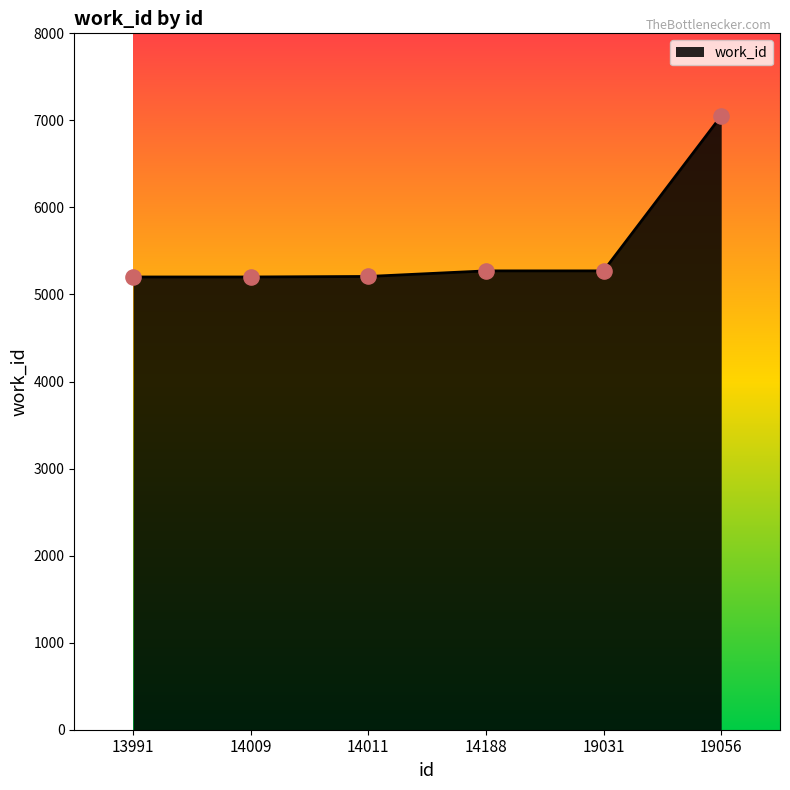

What is the change in value from 13991 to 19031?

+70